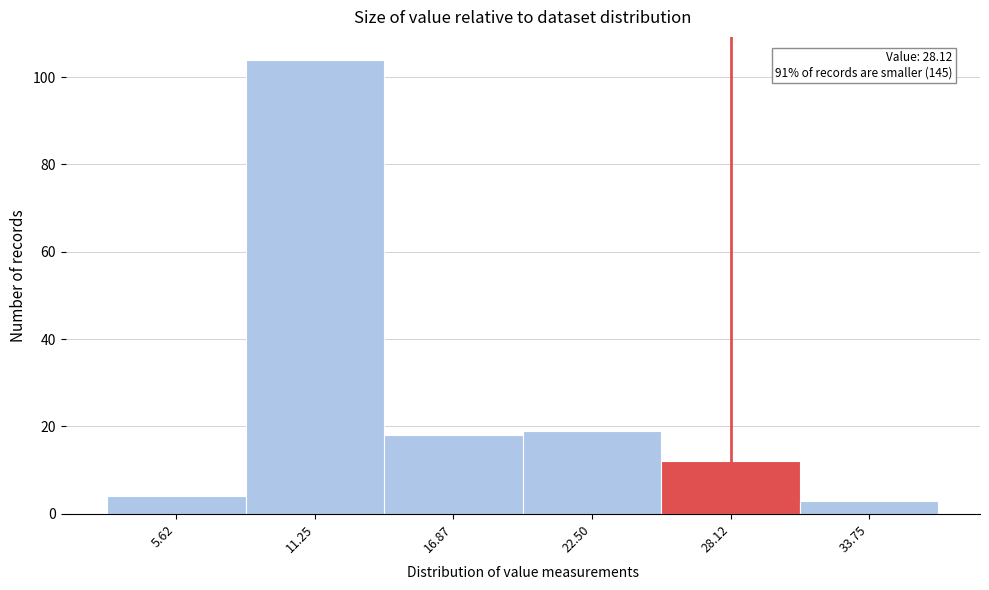

Over which range of the x-axis is the bar tallest?

8 to 14